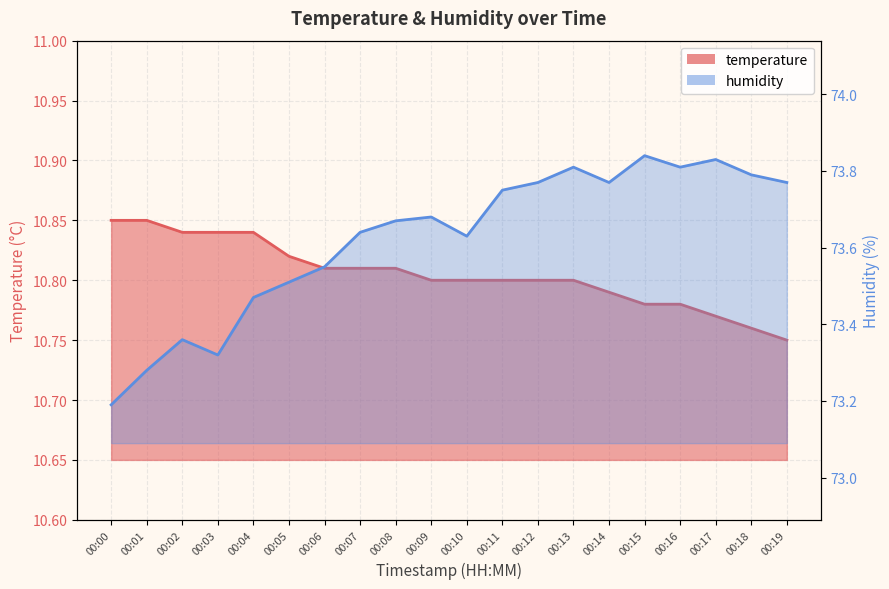

The temperature series shows 10.8 at 00:19. True or false?

True